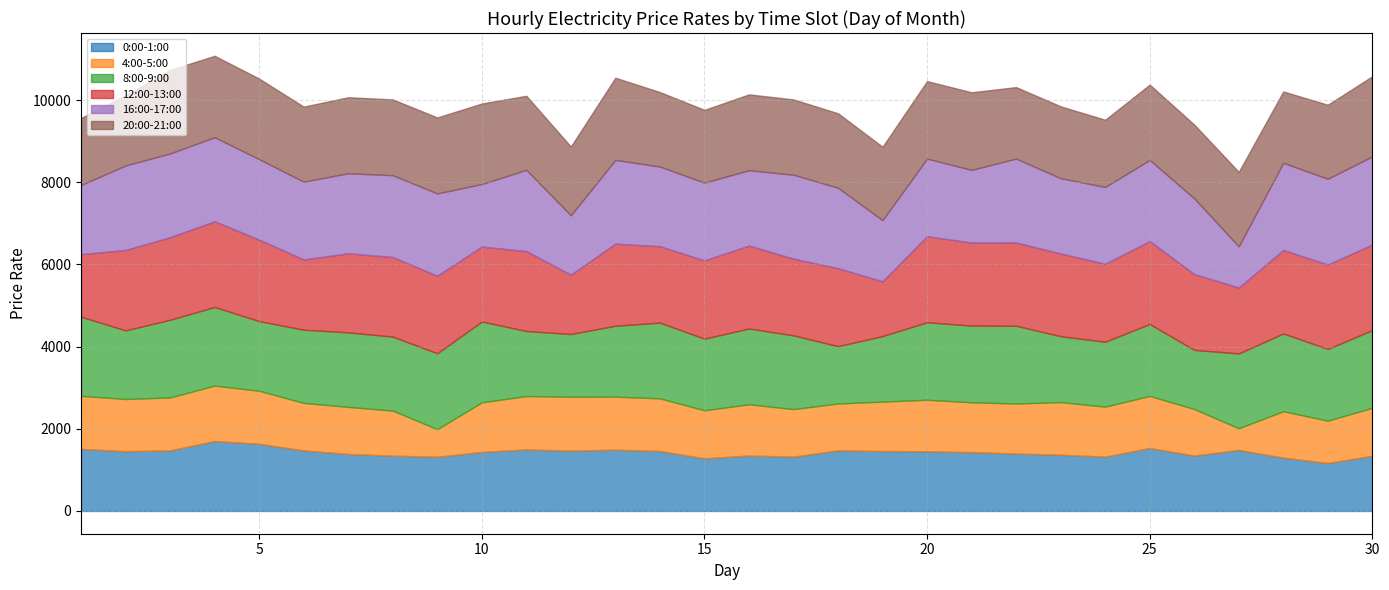

Between 29 and 11, which is larger?

11